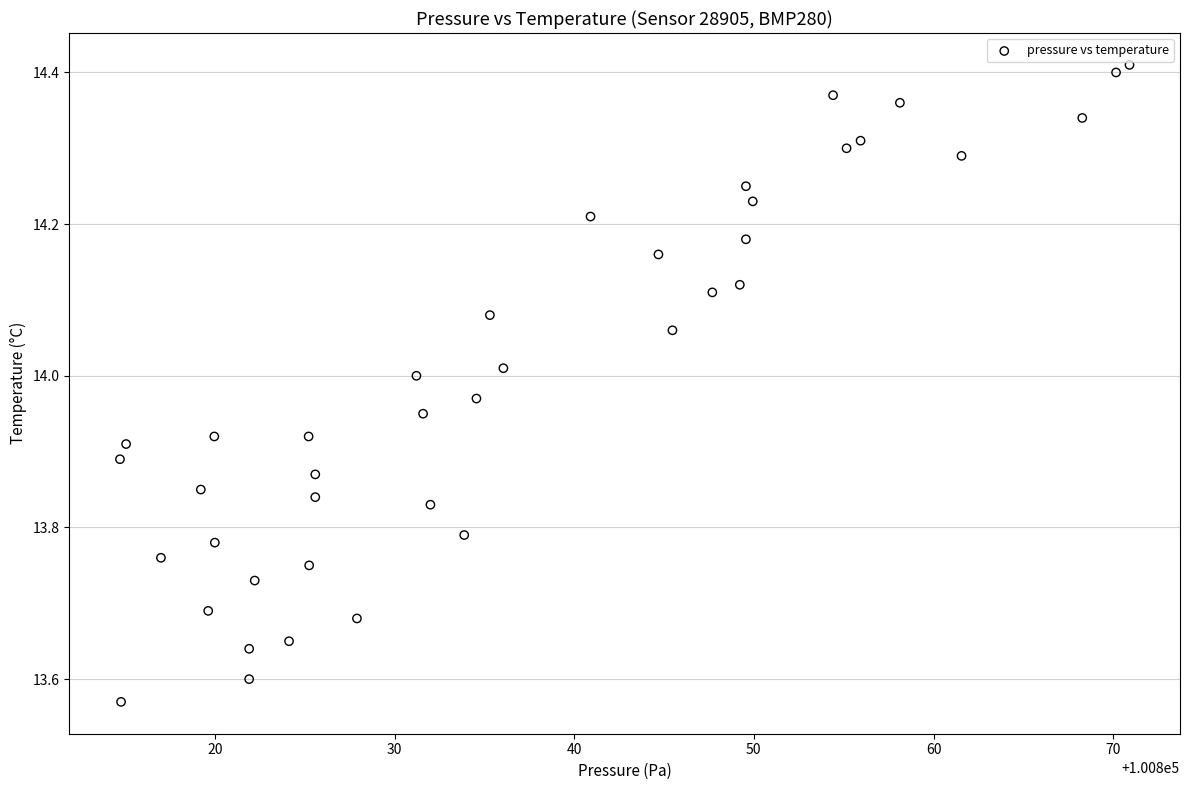

What is the range of Y values (max minus min)?

0.8